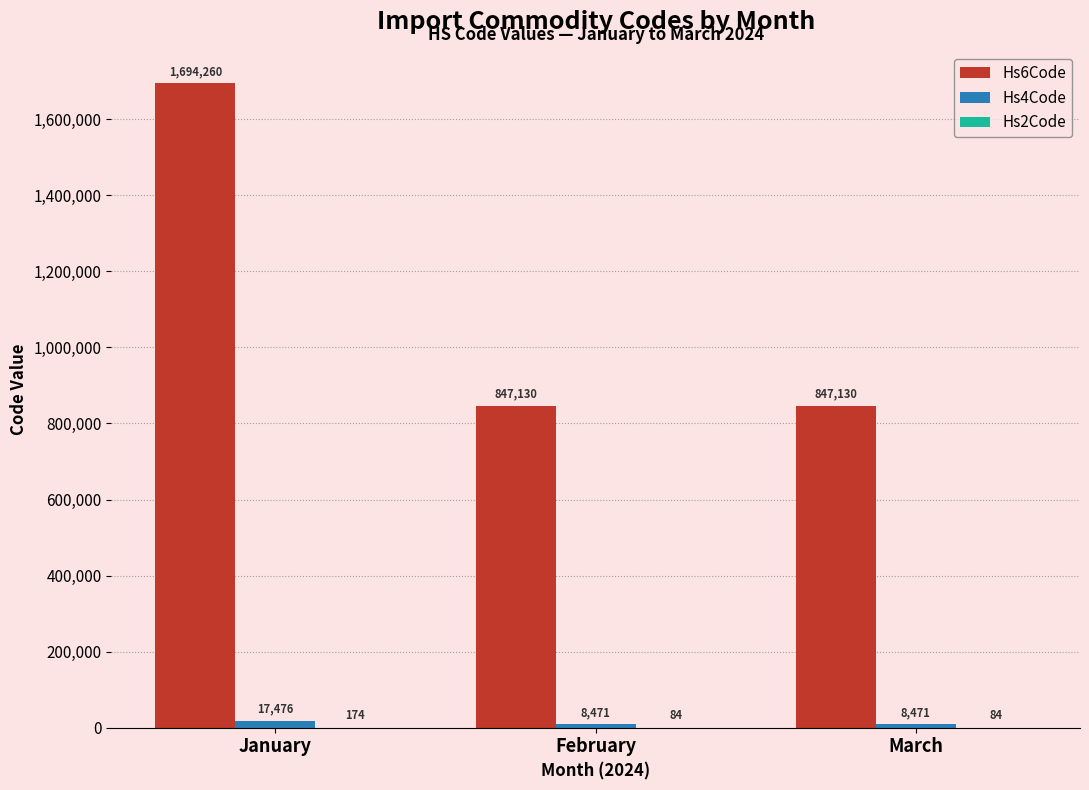

True or false: Hs6Code has a value of 444194 at March.

False